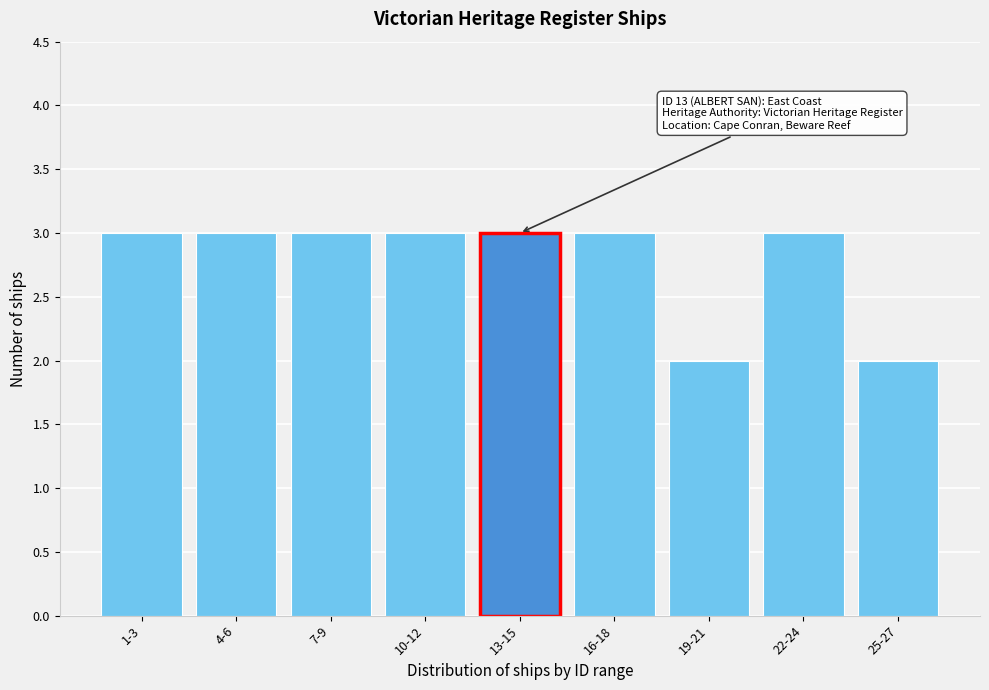

Reading right to left, list all the values displayed in this chart.

2	3	2	3	3	3	3	3	3